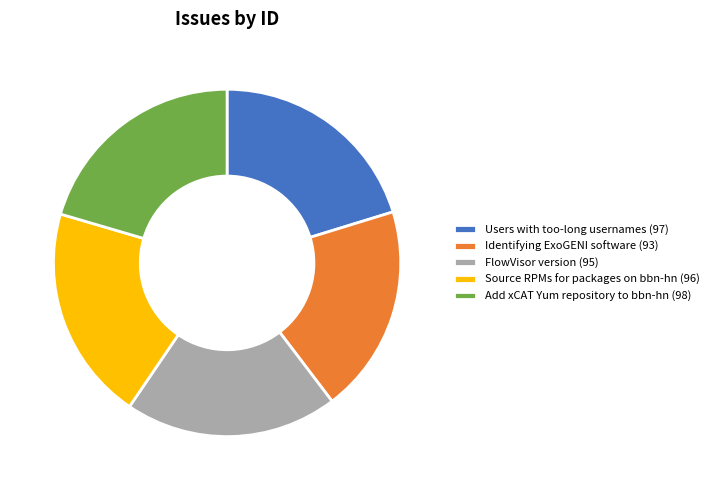

What is the ratio of the value at Add xCAT Yum repository to bbn-hn (98) to the value at Users with too-long usernames (97)?

1.0